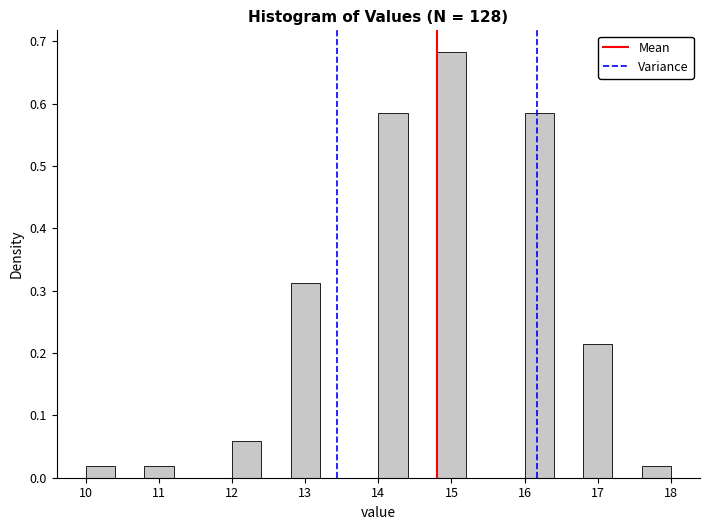

Reading left to right, list every bar in this chart as the range it spans on the x-axis followed by its height. The values are not printed on the chart, so give them approximately, as read against the axis.

10.0 to 10.4: 0.02
10.4 to 10.8: 0
10.8 to 11.2: 0.02
11.2 to 11.6: 0
11.6 to 12.0: 0
12.0 to 12.4: 0.06
12.4 to 12.8: 0
12.8 to 13.2: 0.31
13.2 to 13.6: 0
13.6 to 14.0: 0
14.0 to 14.4: 0.59
14.4 to 14.8: 0
14.8 to 15.2: 0.68
15.2 to 15.6: 0
15.6 to 16.0: 0
16.0 to 16.4: 0.59
16.4 to 16.8: 0
16.8 to 17.2: 0.21
17.2 to 17.6: 0
17.6 to 18.0: 0.02